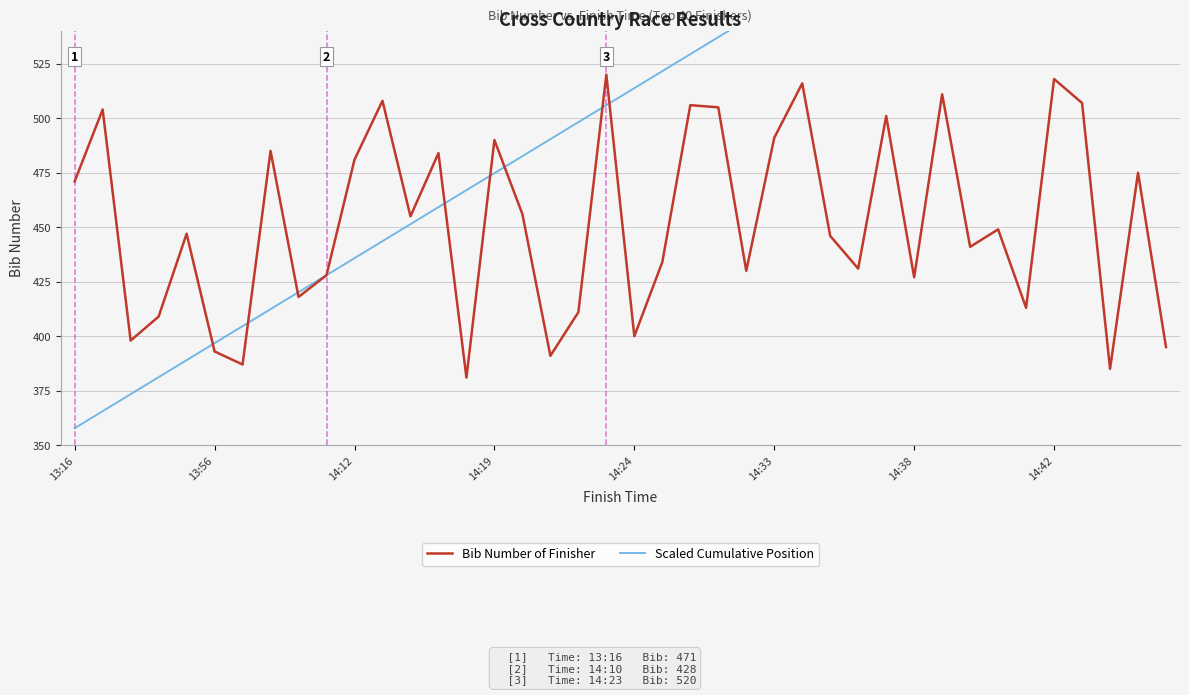

What is the highest value of the Bib Number of Finisher series?

520